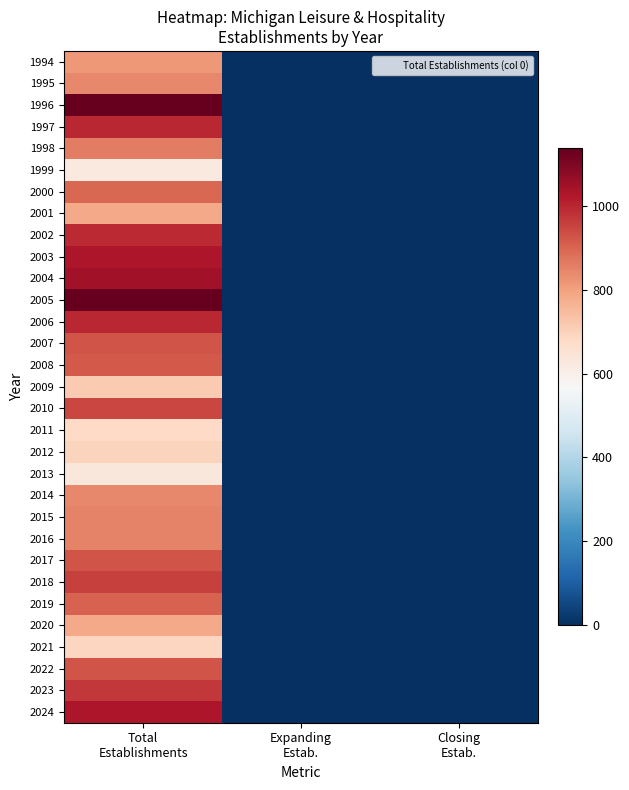

Reading left to right, transcribe all the data shown in this chart.

1994: Total
Establishments=817	Expanding
Estab.=0	Closing
Estab.=0
1995: Total
Establishments=843	Expanding
Estab.=0	Closing
Estab.=0
1996: Total
Establishments=1137	Expanding
Estab.=0	Closing
Estab.=0
1997: Total
Establishments=995	Expanding
Estab.=0	Closing
Estab.=0
1998: Total
Establishments=859	Expanding
Estab.=0	Closing
Estab.=0
1999: Total
Establishments=623	Expanding
Estab.=0	Closing
Estab.=0
2000: Total
Establishments=897	Expanding
Estab.=0	Closing
Estab.=0
2001: Total
Establishments=784	Expanding
Estab.=0	Closing
Estab.=0
2002: Total
Establishments=993	Expanding
Estab.=0	Closing
Estab.=0
2003: Total
Establishments=1029	Expanding
Estab.=0	Closing
Estab.=0
2004: Total
Establishments=1044	Expanding
Estab.=0	Closing
Estab.=0
2005: Total
Establishments=1133	Expanding
Estab.=0	Closing
Estab.=0
2006: Total
Establishments=996	Expanding
Estab.=0	Closing
Estab.=0
2007: Total
Establishments=927	Expanding
Estab.=0	Closing
Estab.=0
2008: Total
Establishments=917	Expanding
Estab.=0	Closing
Estab.=0
2009: Total
Establishments=718	Expanding
Estab.=0	Closing
Estab.=0
2010: Total
Establishments=949	Expanding
Estab.=0	Closing
Estab.=0
2011: Total
Establishments=683	Expanding
Estab.=0	Closing
Estab.=0
2012: Total
Establishments=695	Expanding
Estab.=0	Closing
Estab.=0
2013: Total
Establishments=631	Expanding
Estab.=0	Closing
Estab.=0
2014: Total
Establishments=840	Expanding
Estab.=0	Closing
Estab.=0
2015: Total
Establishments=852	Expanding
Estab.=0	Closing
Estab.=0
2016: Total
Establishments=851	Expanding
Estab.=0	Closing
Estab.=0
2017: Total
Establishments=927	Expanding
Estab.=0	Closing
Estab.=0
2018: Total
Establishments=956	Expanding
Estab.=0	Closing
Estab.=0
2019: Total
Establishments=902	Expanding
Estab.=0	Closing
Estab.=0
2020: Total
Establishments=786	Expanding
Estab.=0	Closing
Estab.=0
2021: Total
Establishments=689	Expanding
Estab.=0	Closing
Estab.=0
2022: Total
Establishments=924	Expanding
Estab.=0	Closing
Estab.=0
2023: Total
Establishments=969	Expanding
Estab.=0	Closing
Estab.=0
2024: Total
Establishments=1026	Expanding
Estab.=0	Closing
Estab.=0